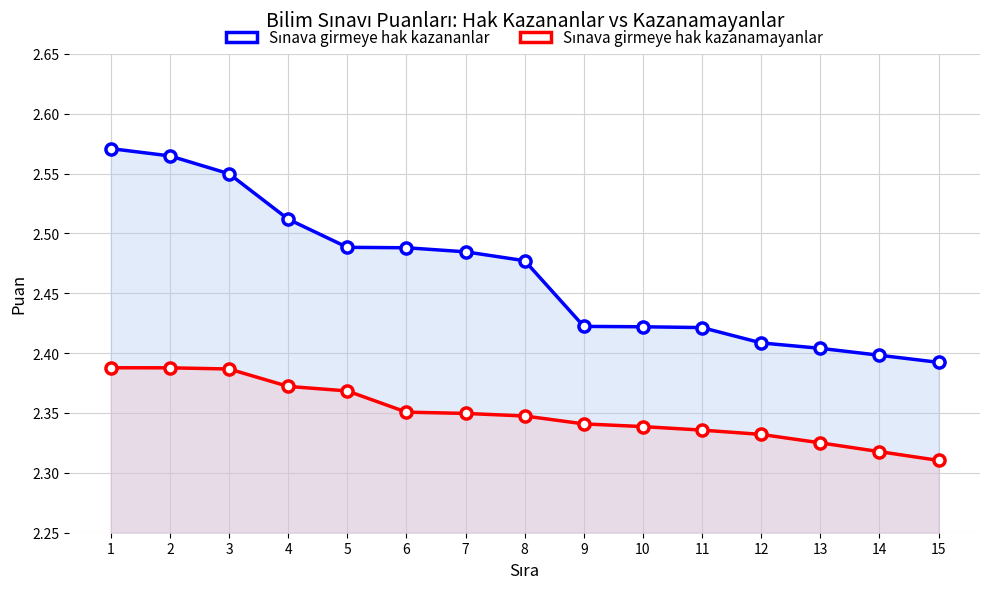

What is the value of the Sınava girmeye hak kazananlar point at the 12th from the left?

2.4